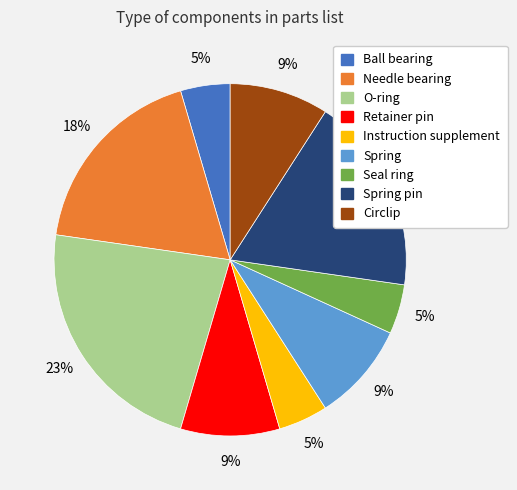

Is there any slice that represents more than half of the pie?

No